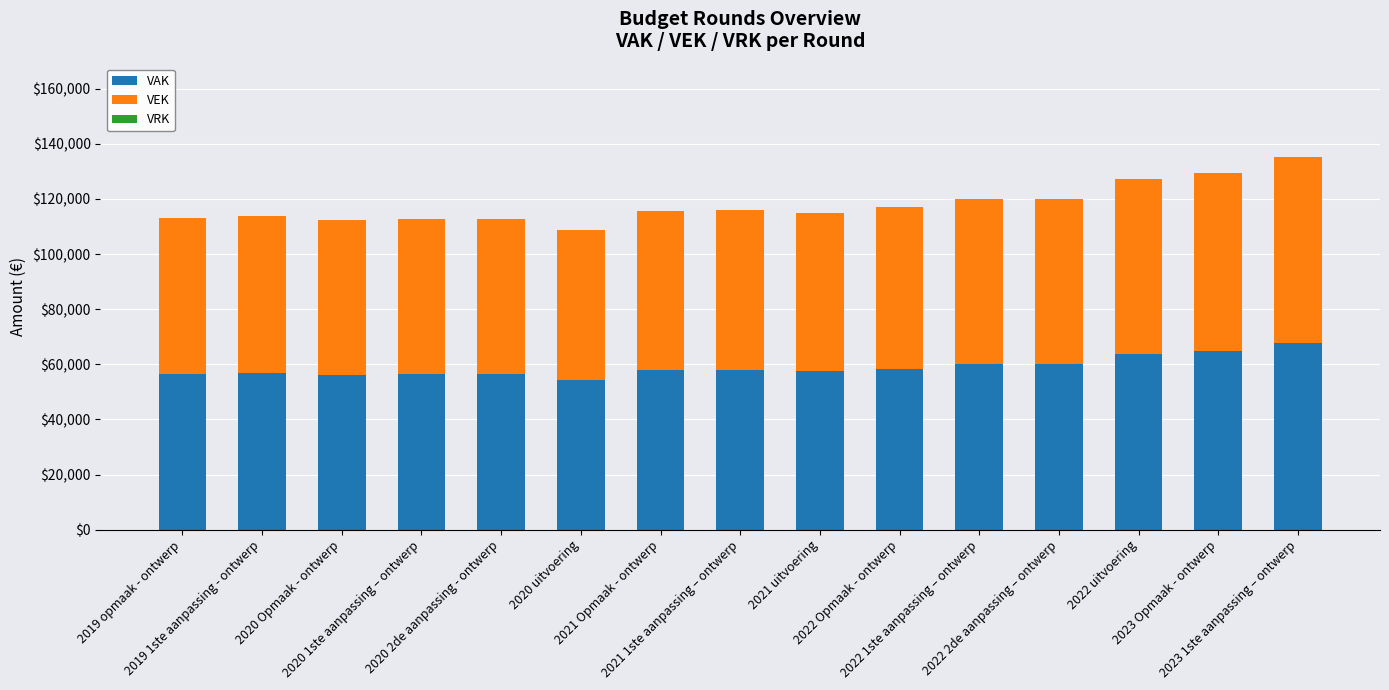

Is it true that VAK equals 14609 at 2019 opmaak - ontwerp?

False